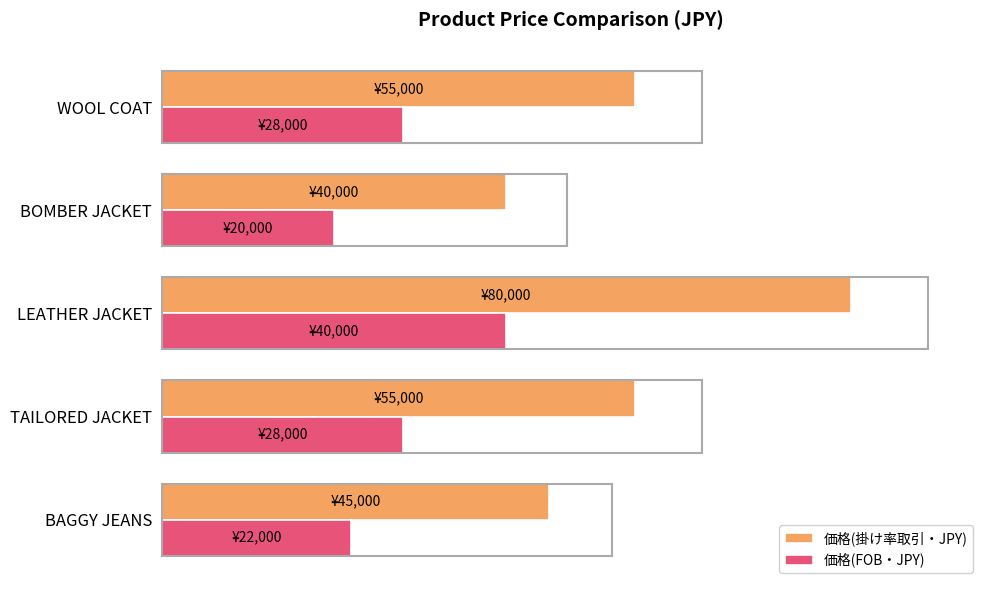

What are all the series names shown in the legend?

価格(掛け率取引・JPY), 価格(FOB・JPY)